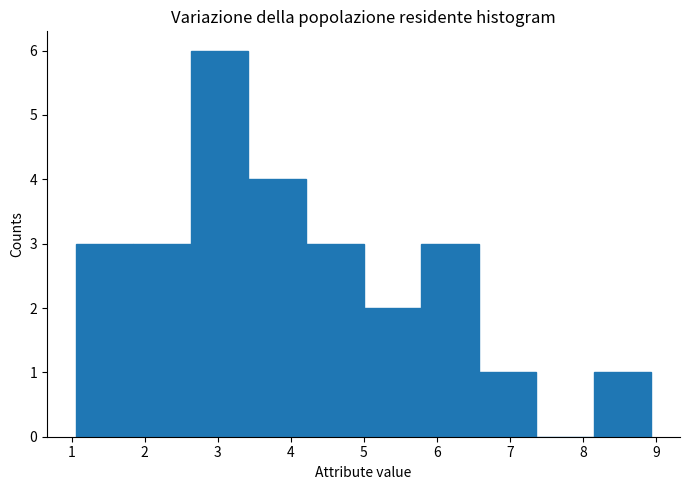

What is the height of the bar covering 5.8 to 6.6 on the x-axis? Neither the bar edges nor the heights are printed on the chart, so give them approximately, as read against the axes.

3